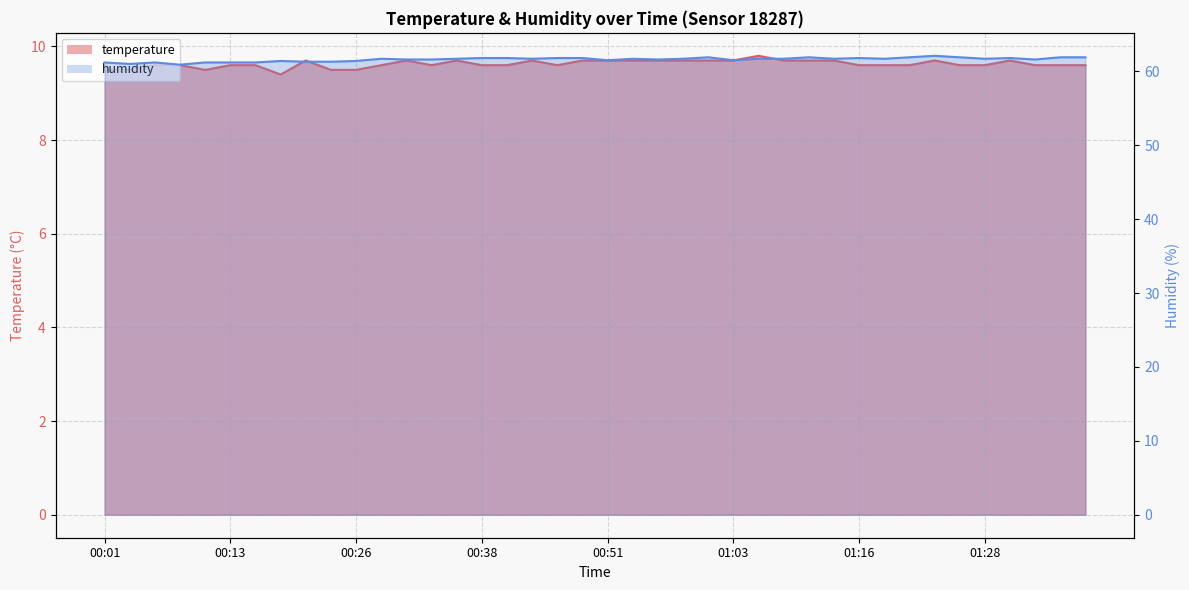

Where is the first local maximum for temperature?

00:21